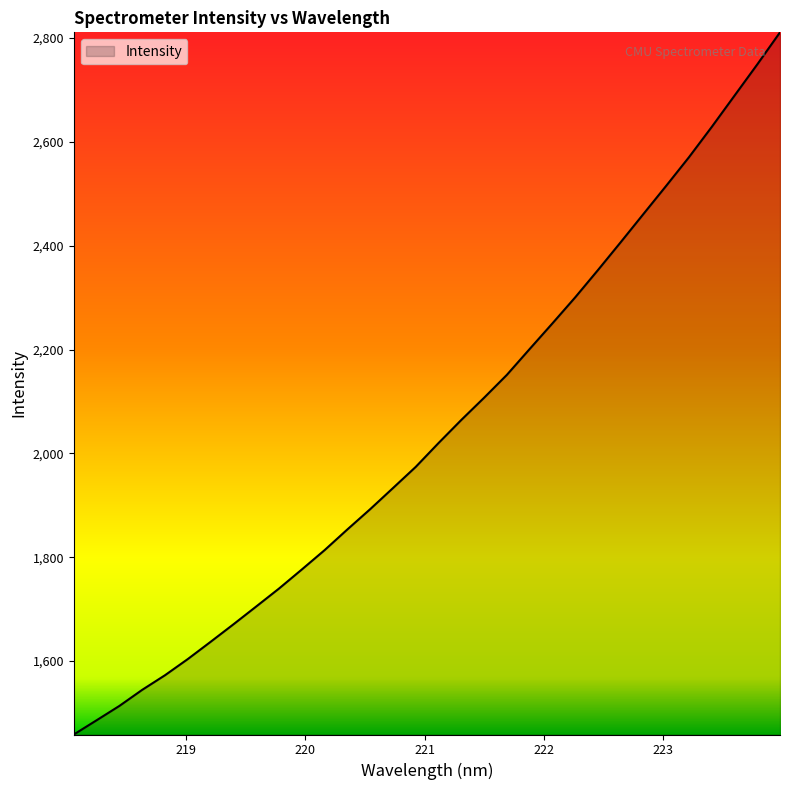

What is the maximum value shown in the chart?

2810.9